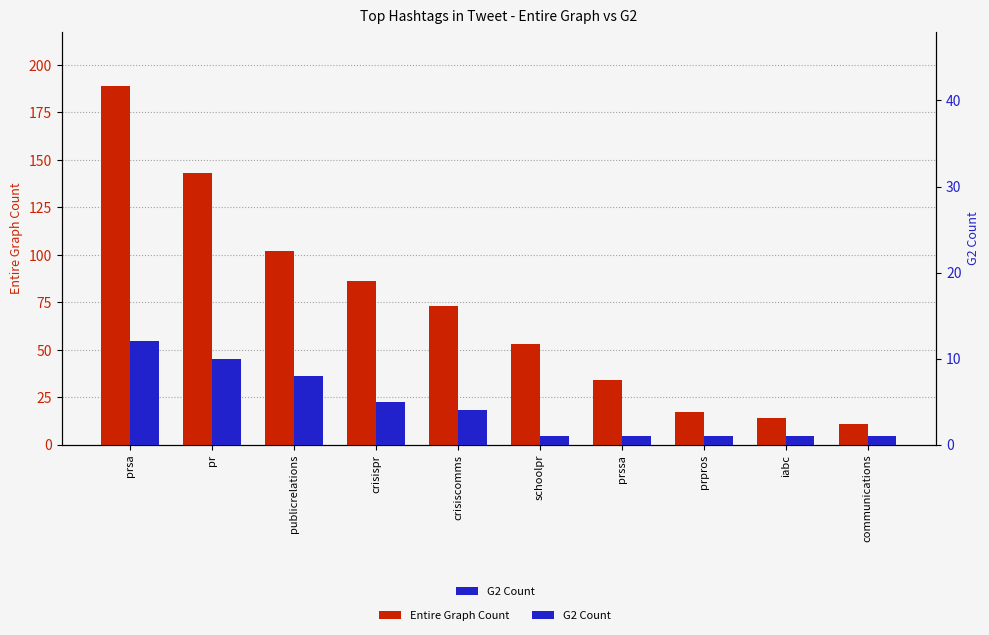

Which series has the largest range (max minus min)?

Entire Graph Count